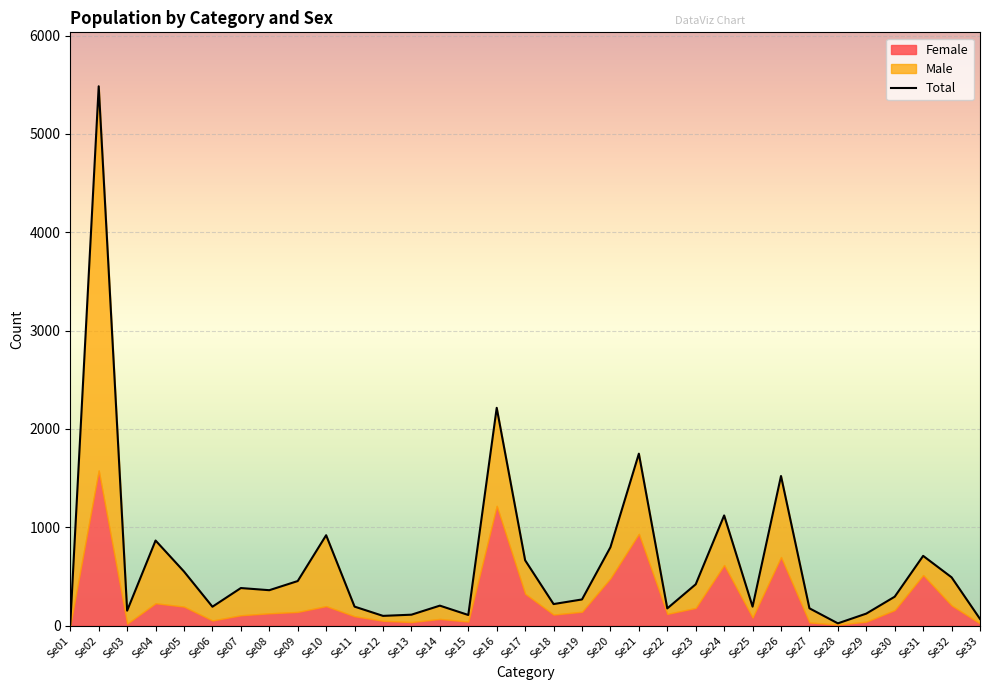

At which category does the data reach its first local valley?

Se03